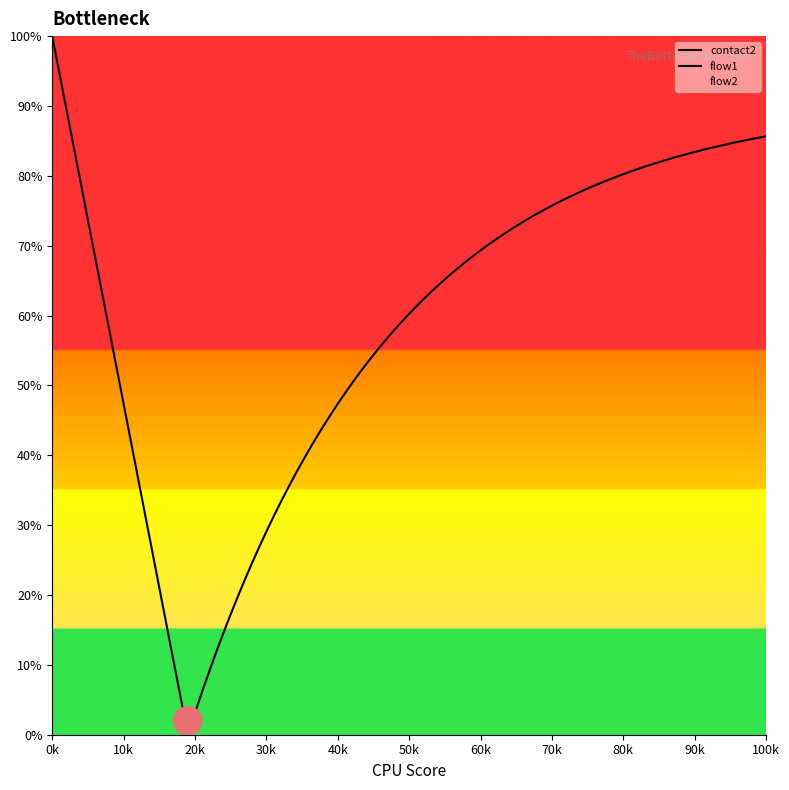

True or false: flow1 and flow2 intersect in this chart.

False